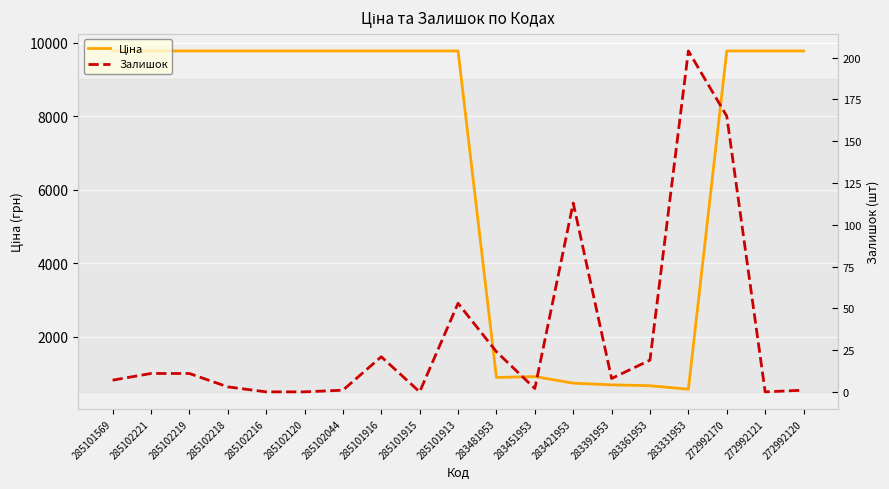

What is the sum of the Ціна values at 283331953 and 283451953?

1488.5